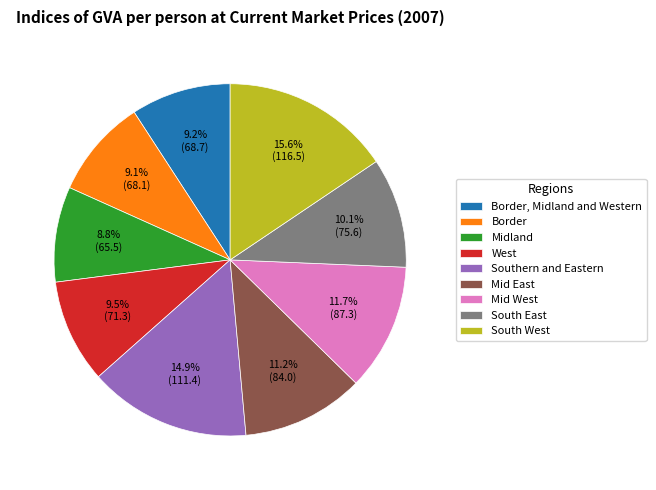

What percentage is the Midland slice, to the nearest percent?

9%